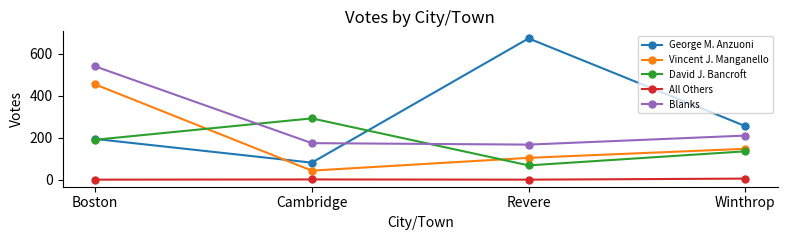

What is the value of the All Others point at the 4th from the left?

5